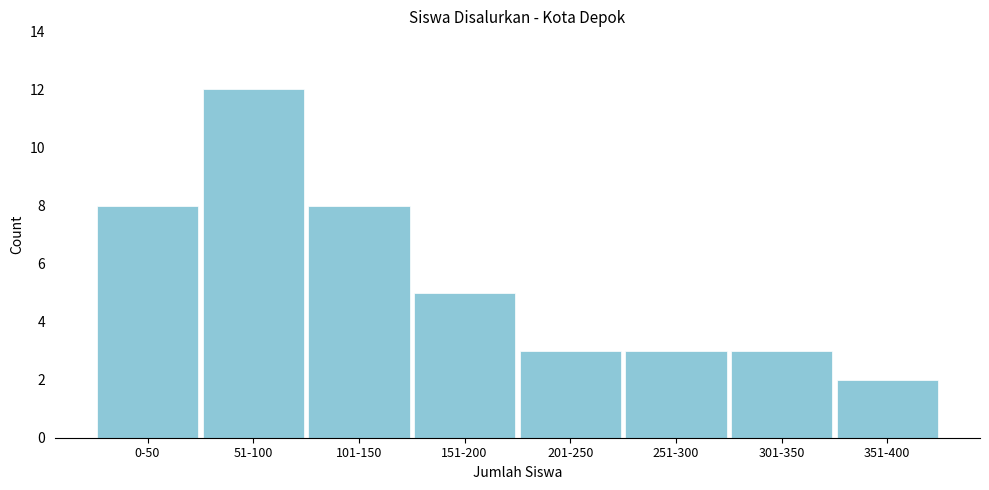

Reading left to right, what are all the values shown in this chart?

0-50=8	51-100=12	101-150=8	151-200=5	201-250=3	251-300=3	301-350=3	351-400=2